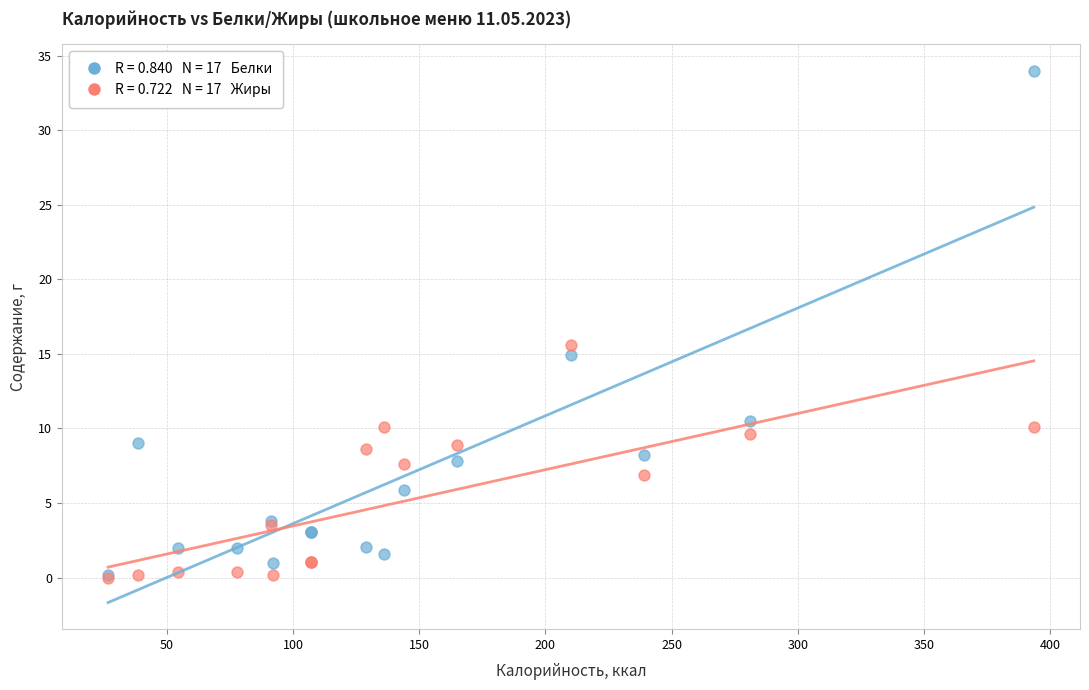

Across all series, what Y value is closest to 17?

15.6